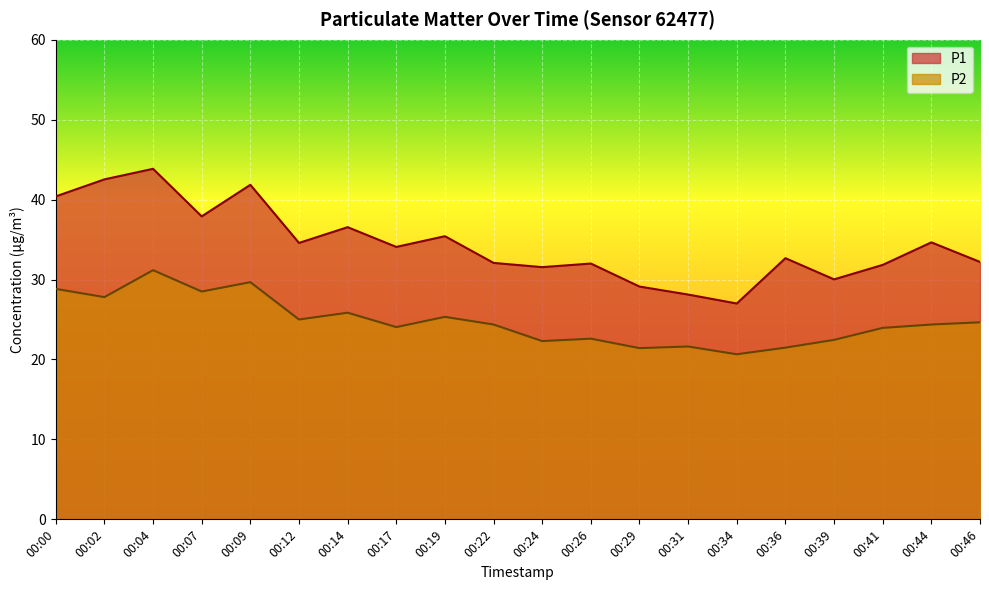

At which label is P2 closest to 25?

00:12